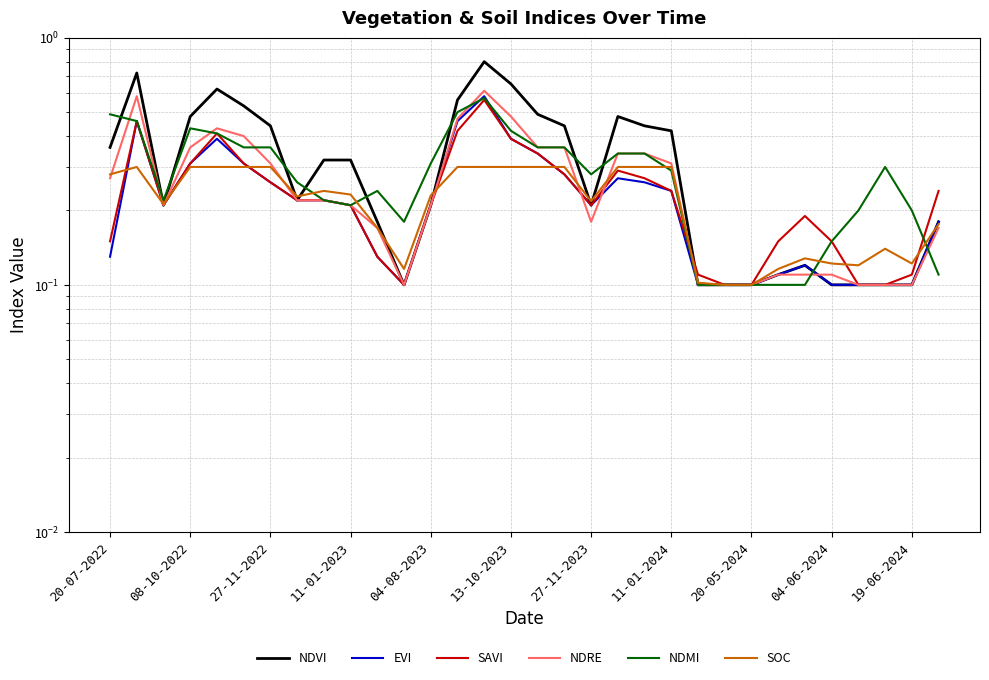

Is this an area chart (filled region under the line)?

No